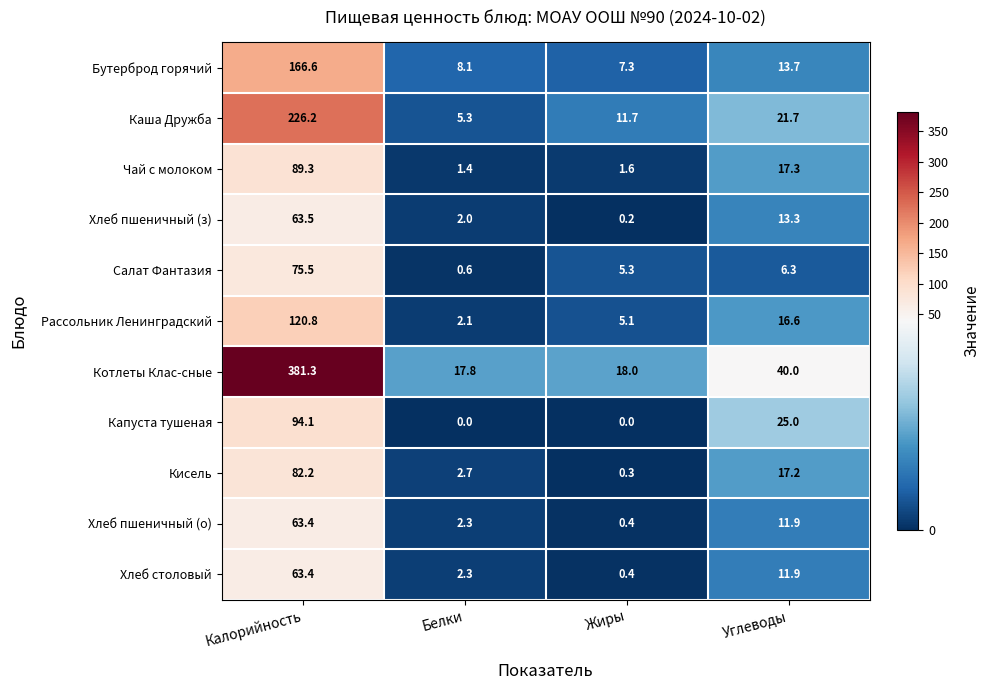

True or false: Кисель has a value of 2.7 at Белки.

True